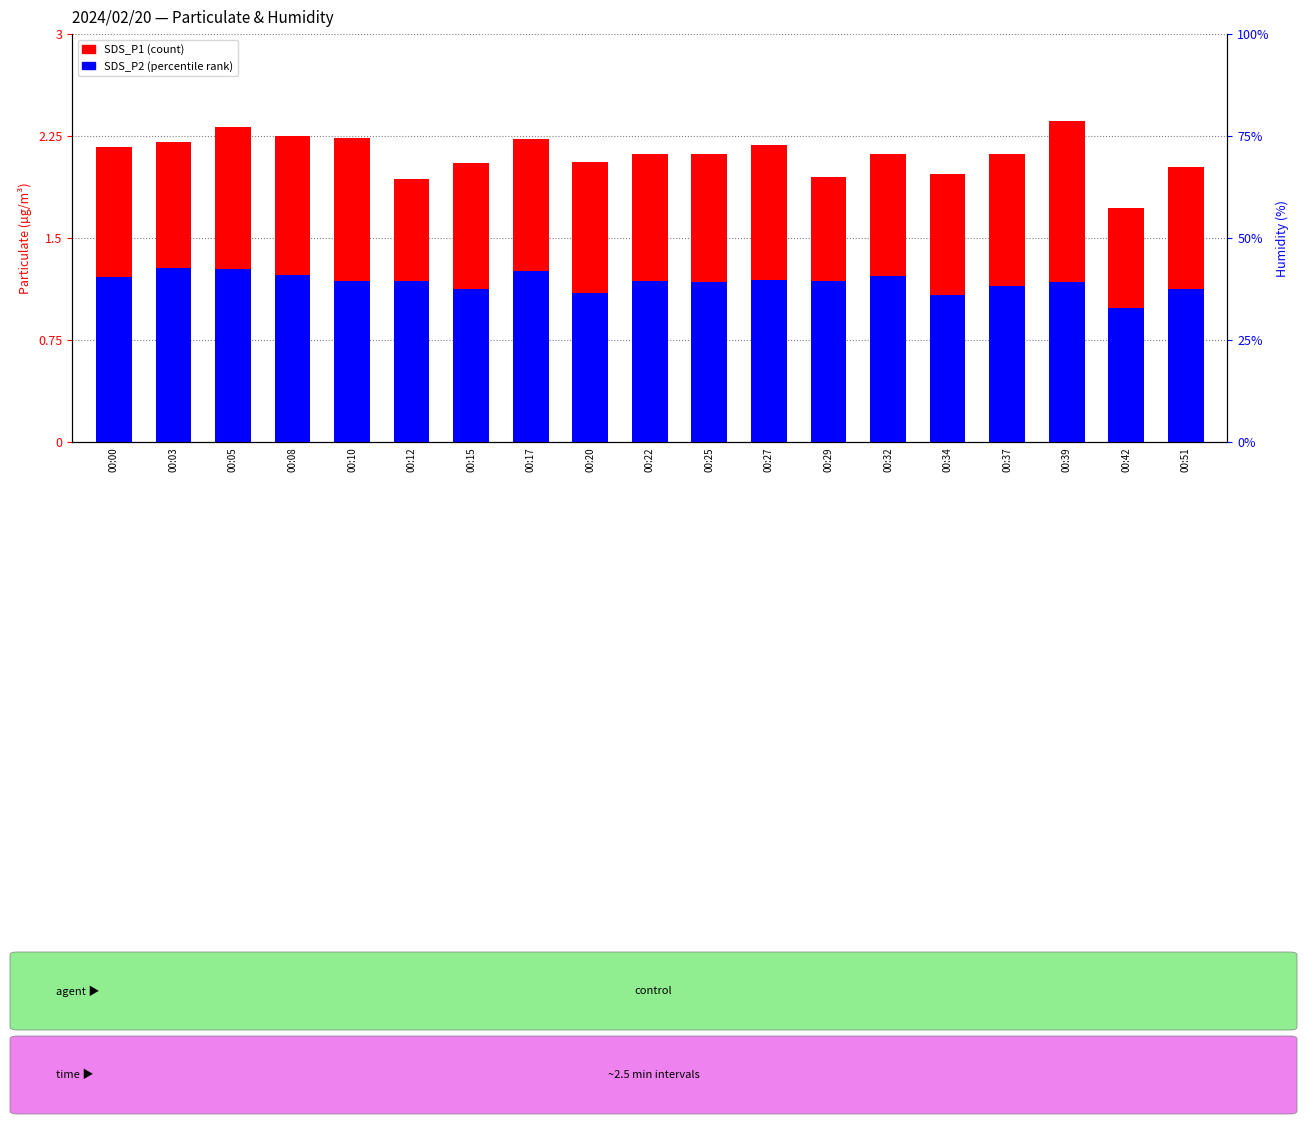

Which series has the largest total across all categories?

SDS_P1